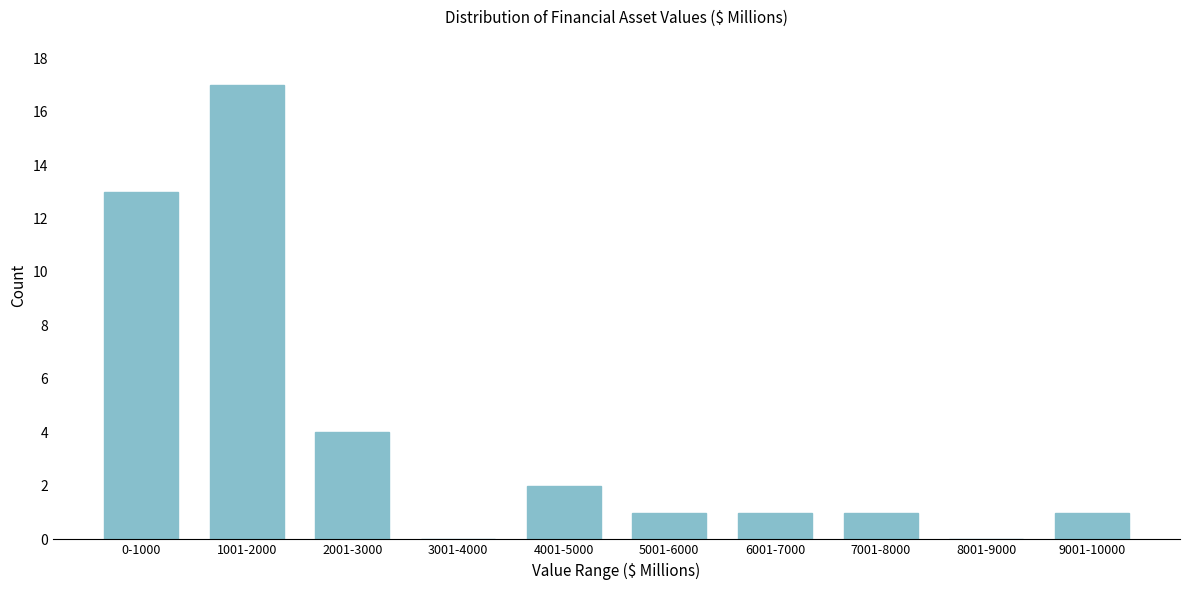

Reading left to right, list all the values displayed in this chart.

0-1000=13	1001-2000=17	2001-3000=4	3001-4000=0	4001-5000=2	5001-6000=1	6001-7000=1	7001-8000=1	8001-9000=0	9001-10000=1